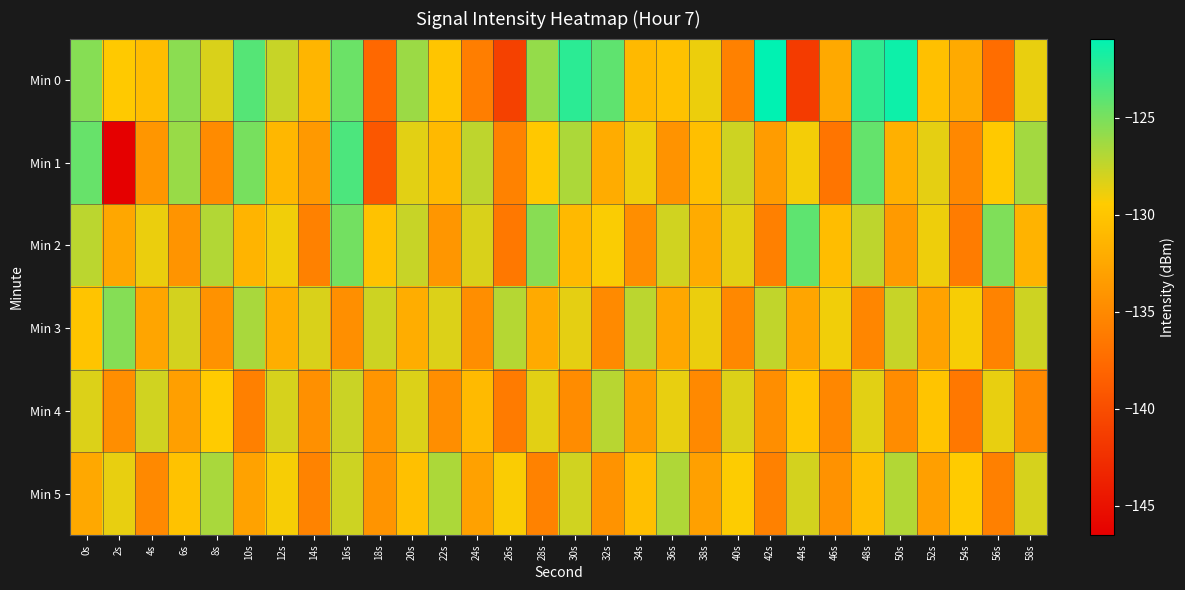

At which category does the chart reach its peak across all series?

42s